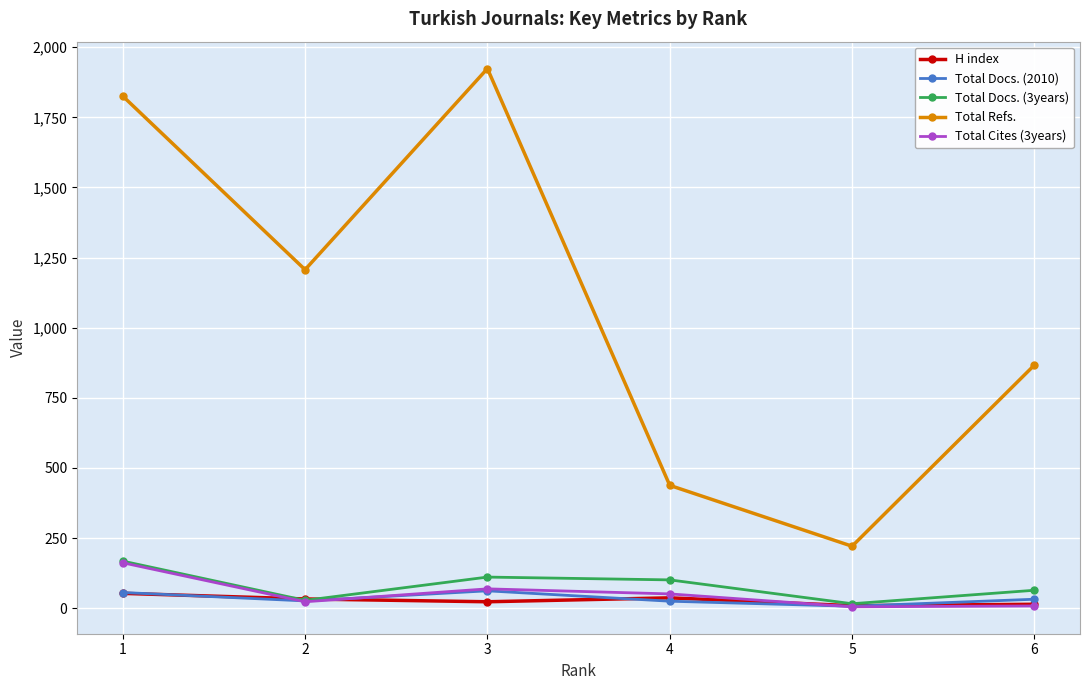

At which category does Total Cites (3years) reach its first local valley?

2